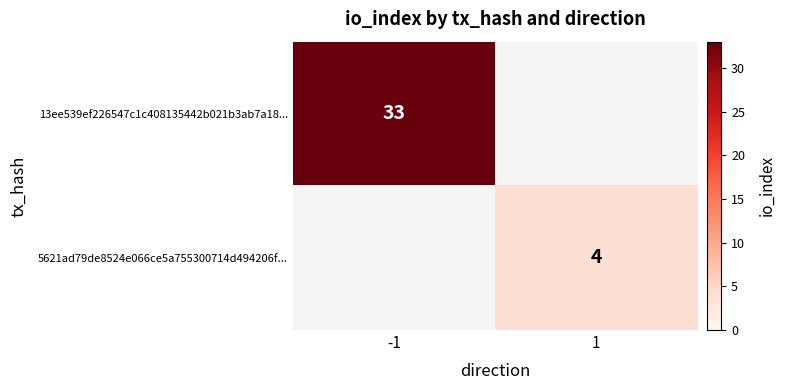

True or false: 13ee539ef226547c1c408135442b021b3ab7a18... has a value of 53 at -1.

False